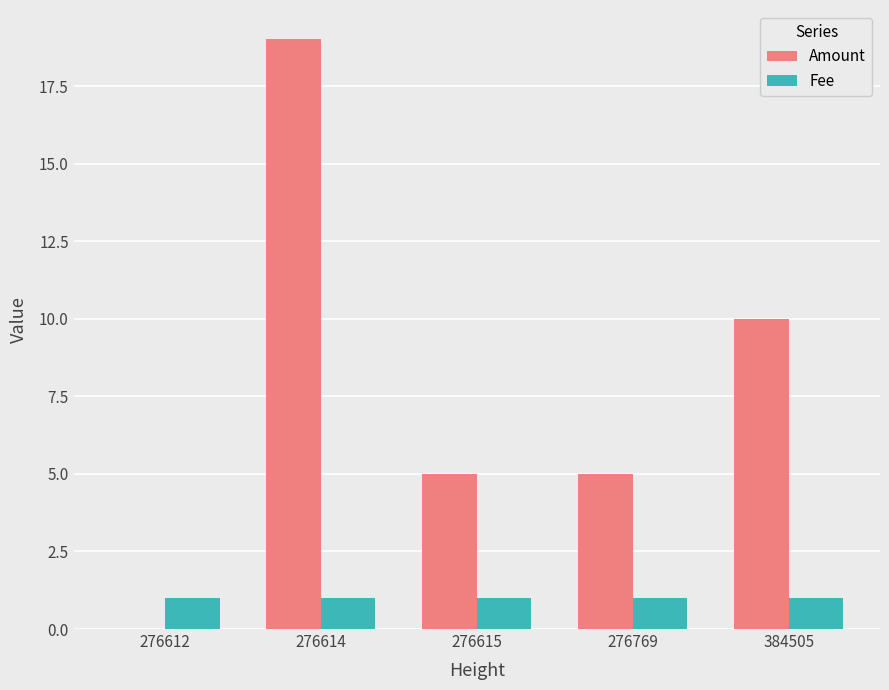

Does the chart contain stacked bars?

No